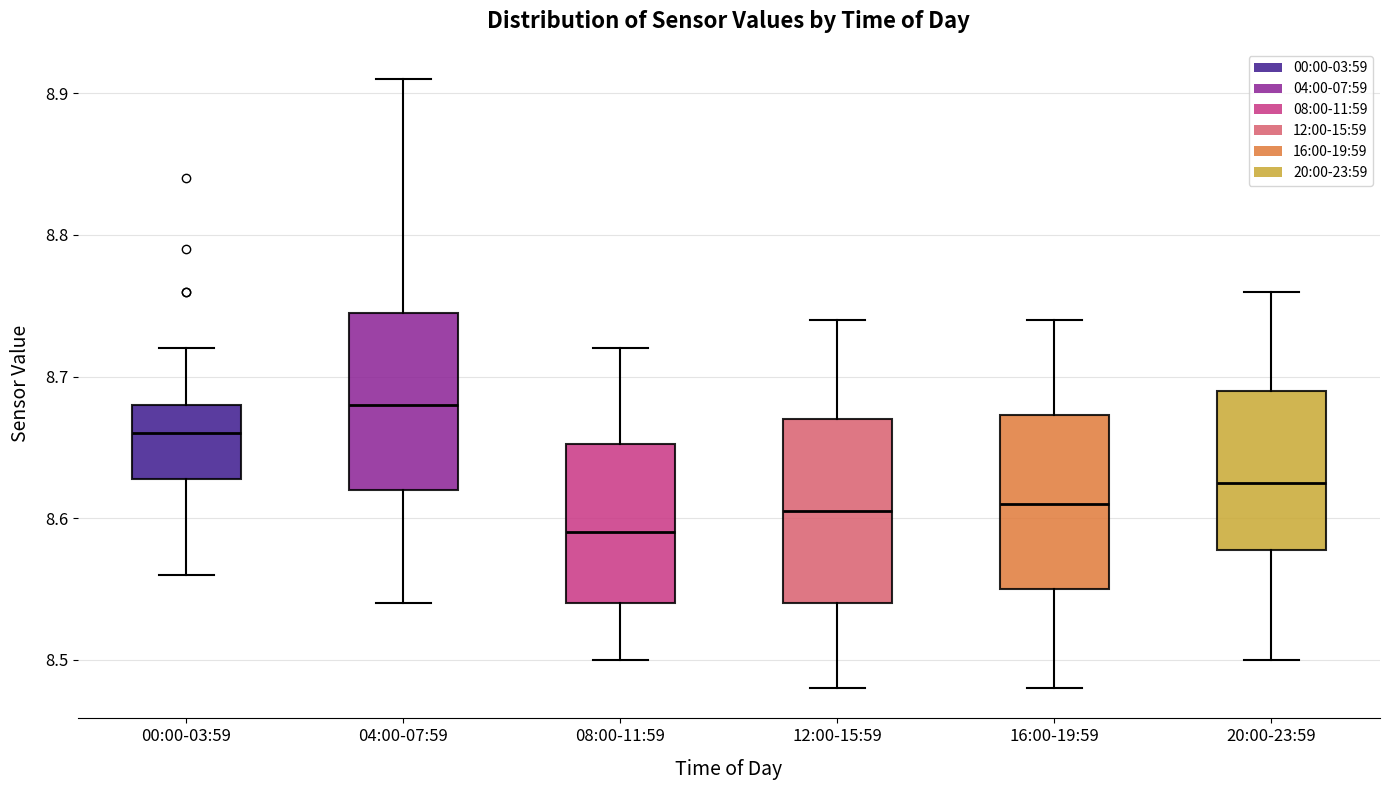

Which box's median line is the highest?

04:00-07:59